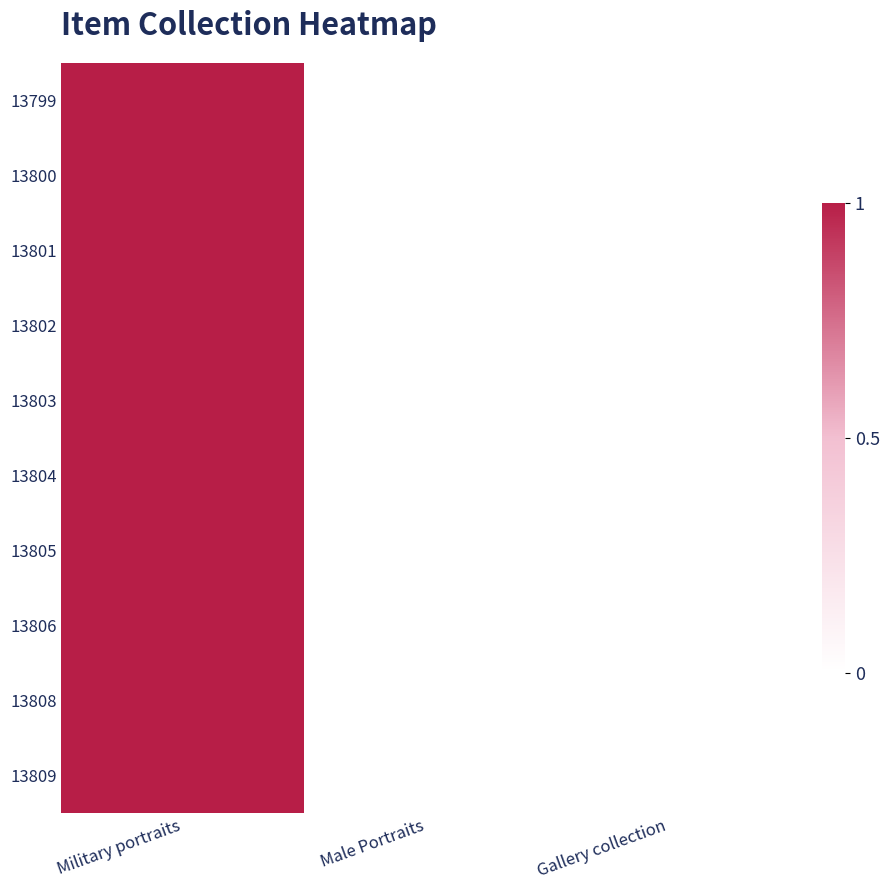

Reading left to right, transcribe all the data shown in this chart.

13799: Military portraits=1	Male Portraits=0	Gallery collection=0
13800: Military portraits=1	Male Portraits=0	Gallery collection=0
13801: Military portraits=1	Male Portraits=0	Gallery collection=0
13802: Military portraits=1	Male Portraits=0	Gallery collection=0
13803: Military portraits=1	Male Portraits=0	Gallery collection=0
13804: Military portraits=1	Male Portraits=0	Gallery collection=0
13805: Military portraits=1	Male Portraits=0	Gallery collection=0
13806: Military portraits=1	Male Portraits=0	Gallery collection=0
13808: Military portraits=1	Male Portraits=0	Gallery collection=0
13809: Military portraits=1	Male Portraits=0	Gallery collection=0